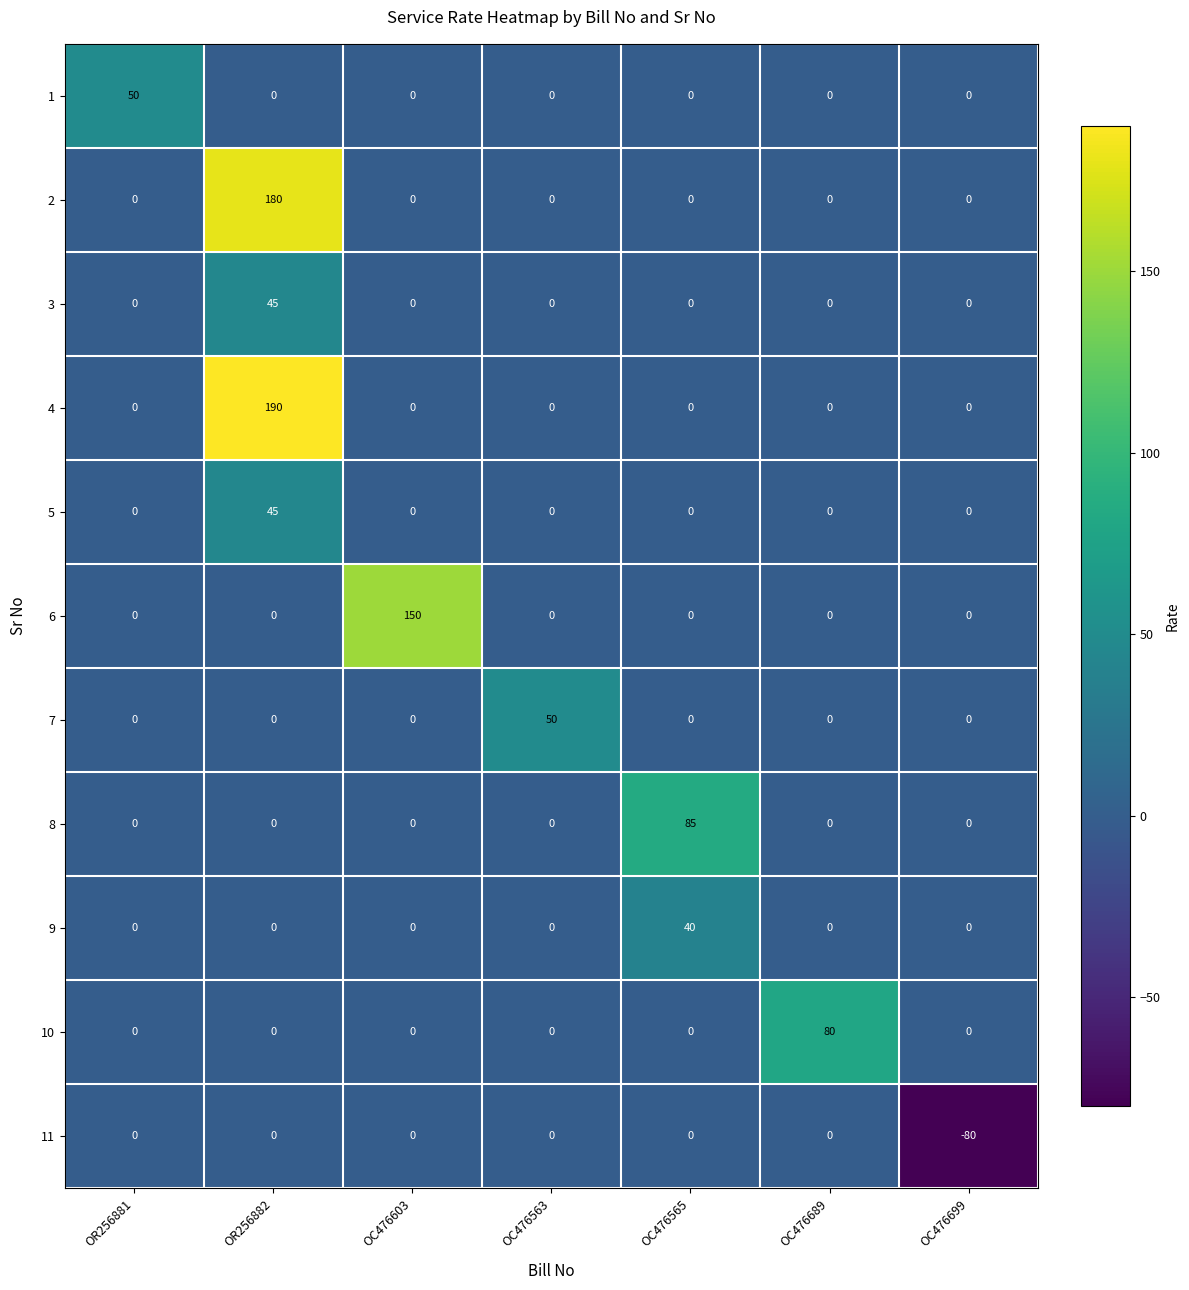

What is the total value across all series at OC476603?

150